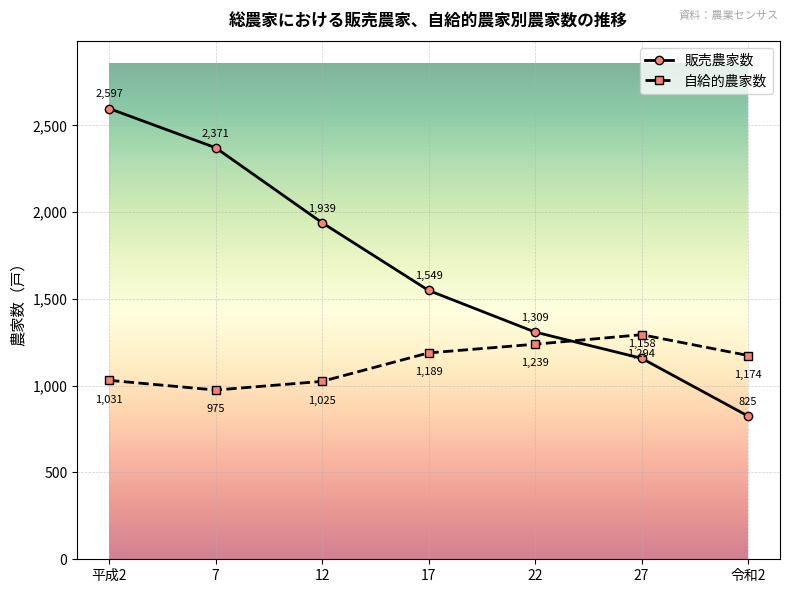

At which label does 販売農家数 reach its minimum?

令和2